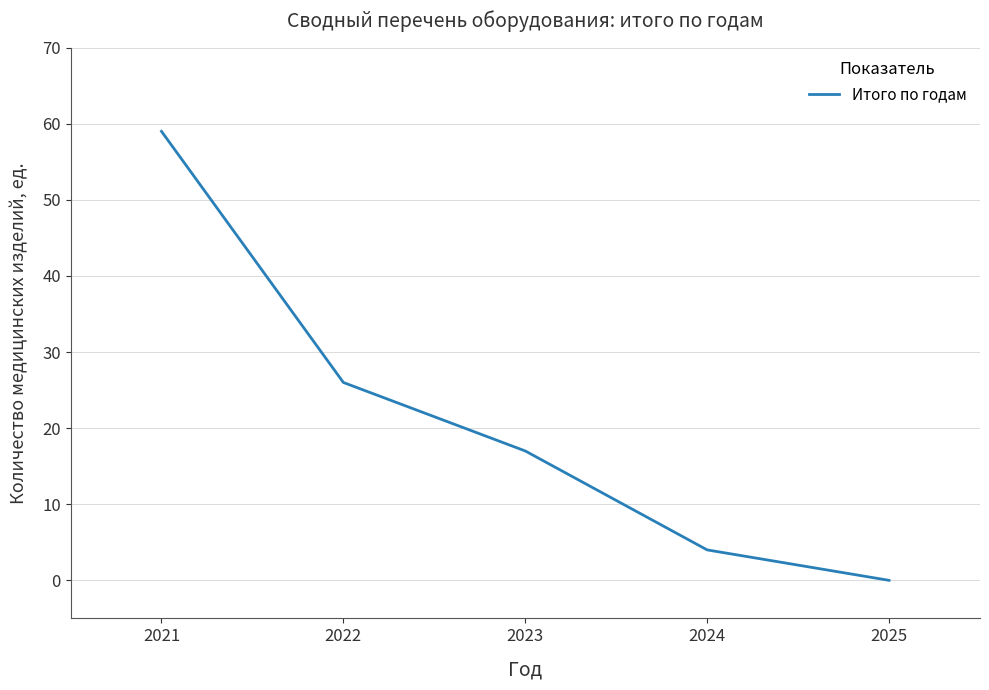

The value at 2023 is 29. True or false?

False